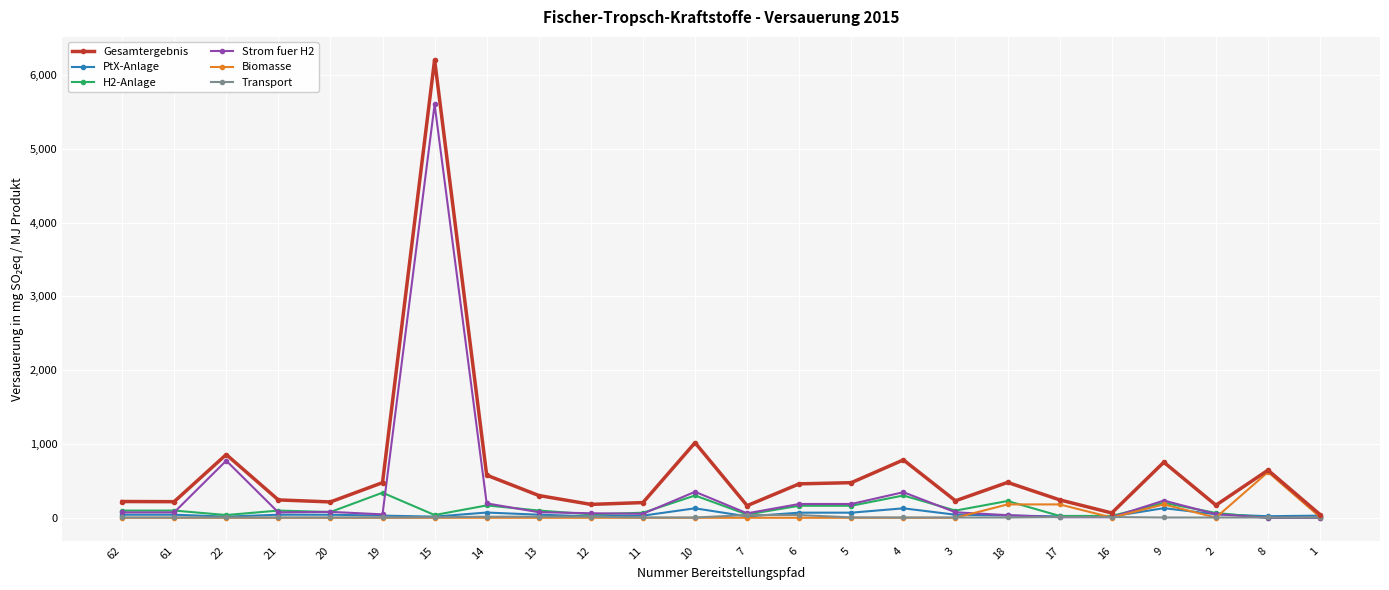

What position from the right is 61?

23